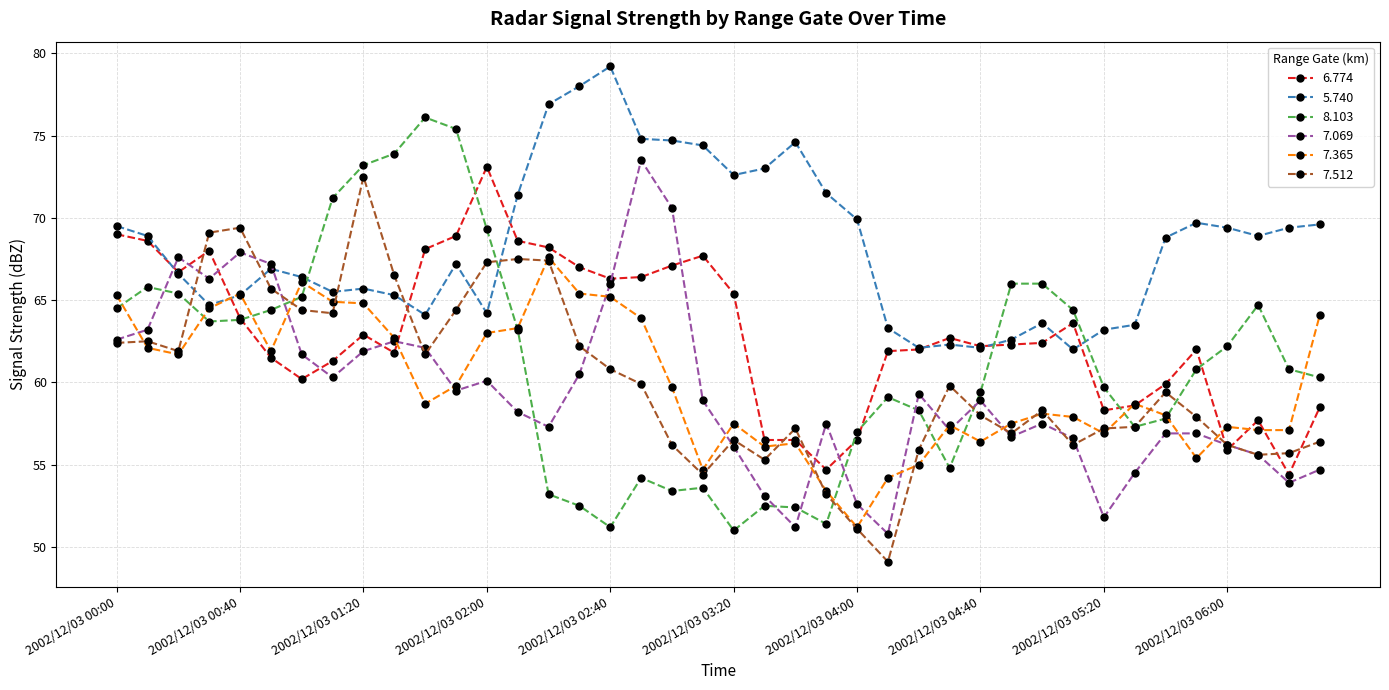

Which series has the largest total across all categories?

5.740